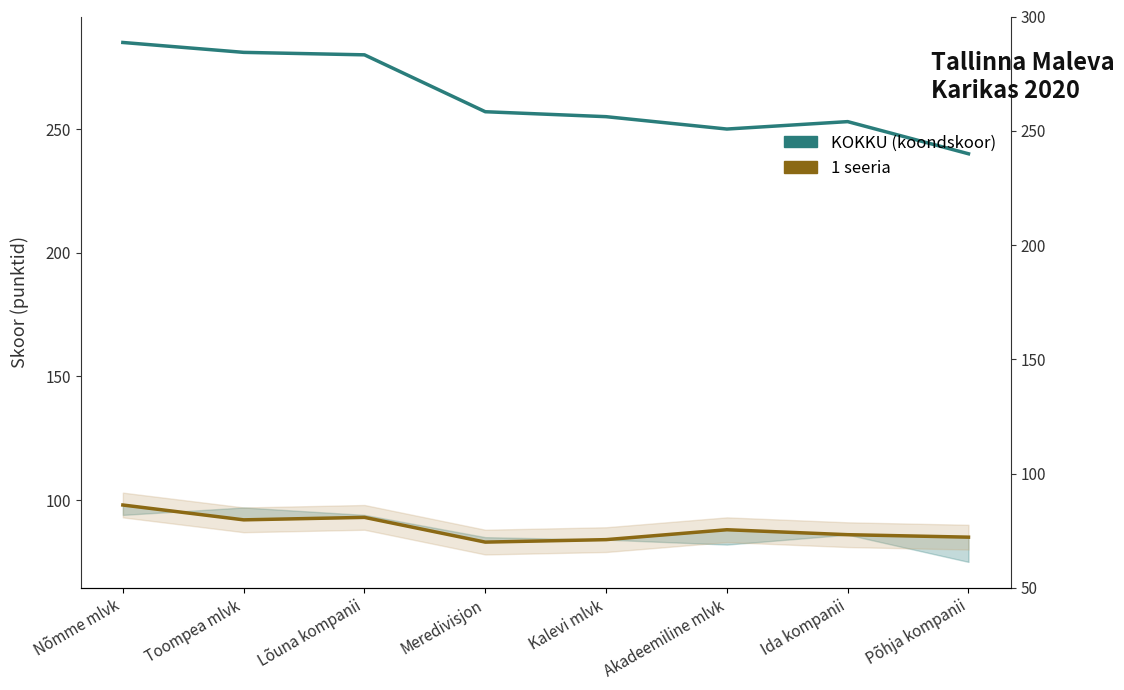

What is the approximate value of KOKKU (koondskoor) at Meredivisjon?

257